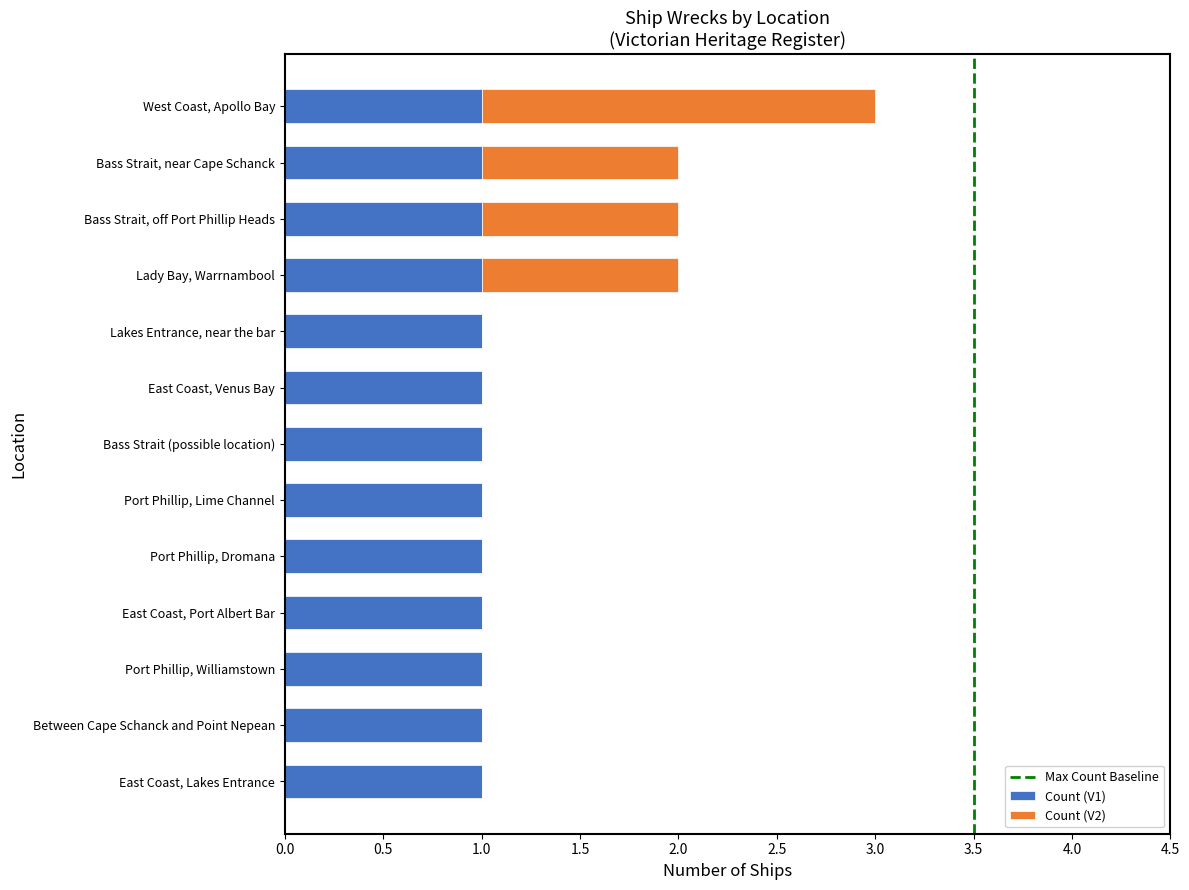

How many distinct data groups are displayed?

2